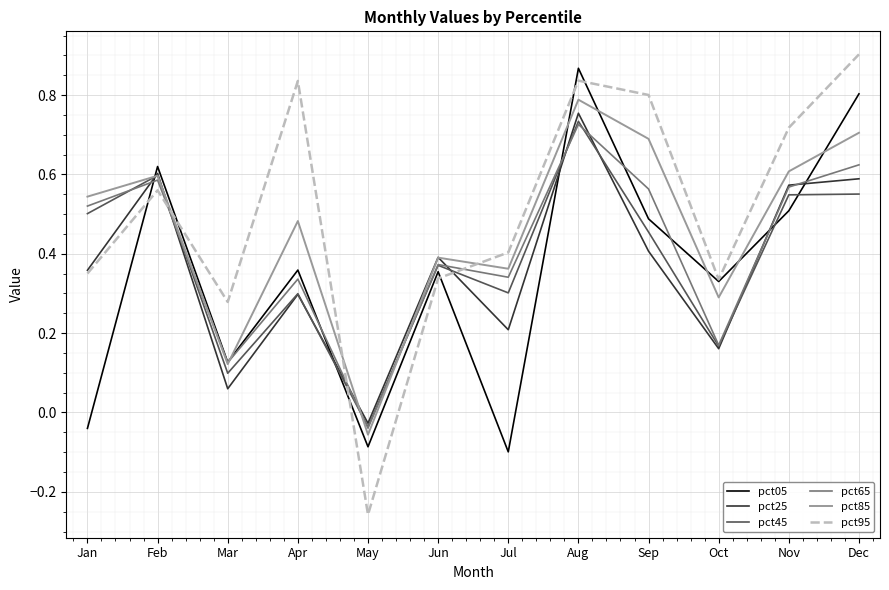

How many interior local valleys does the pct05 series have?

4